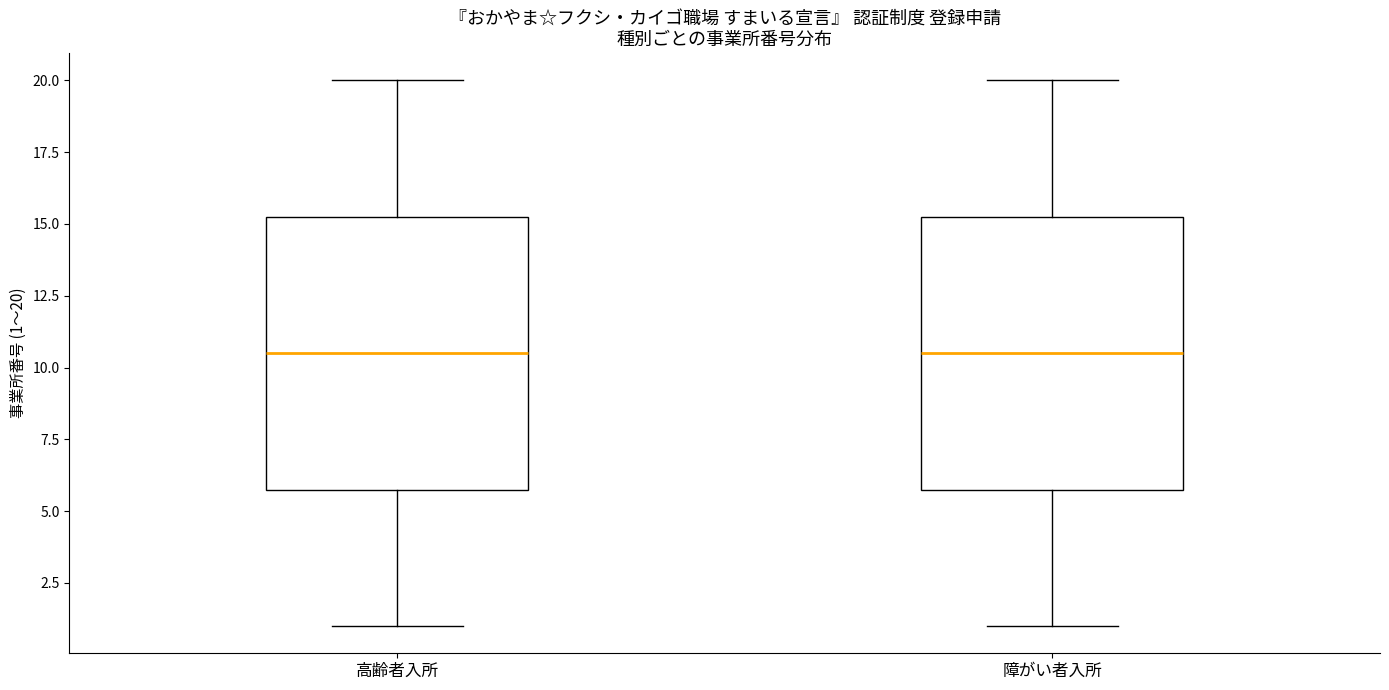

Reading left to right, transcribe this box plot: for each box, give where its median line is, the range the box spans, and where its two whiskers end, as read against the y-axis. The values are not printed on the chart, so give them approximately, as read against the axis.

高齢者入所: median 10.5, box 6.0 to 15.5, whiskers 1.0 to 20.0
障がい者入所: median 10.5, box 6.0 to 15.5, whiskers 1.0 to 20.0